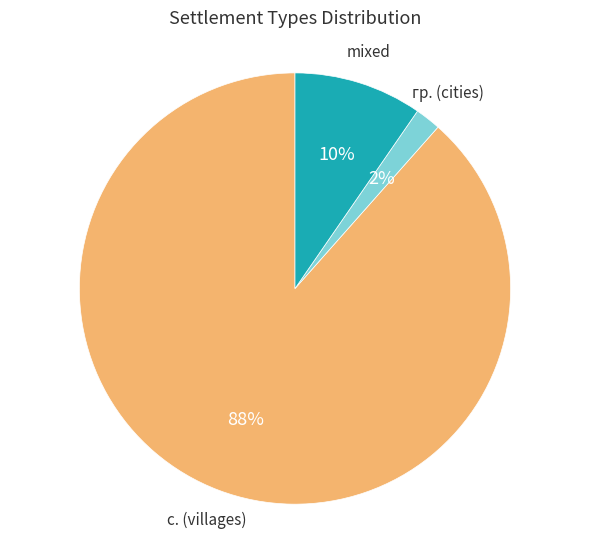

Does any single category account for the majority?

Yes